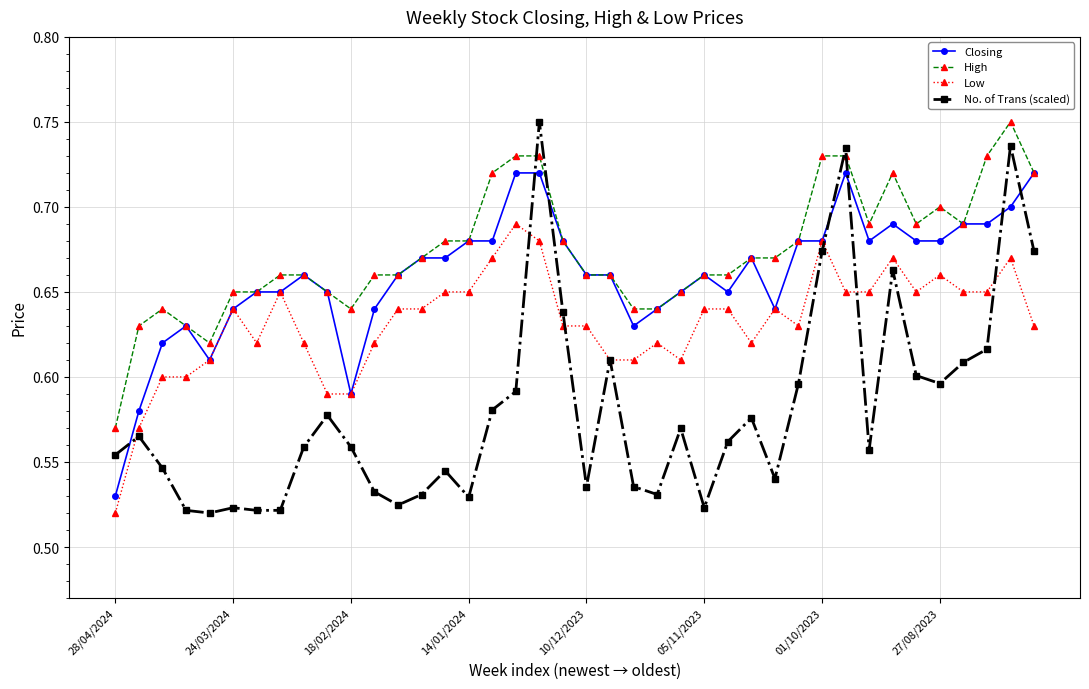

How many series are shown in this chart?

4